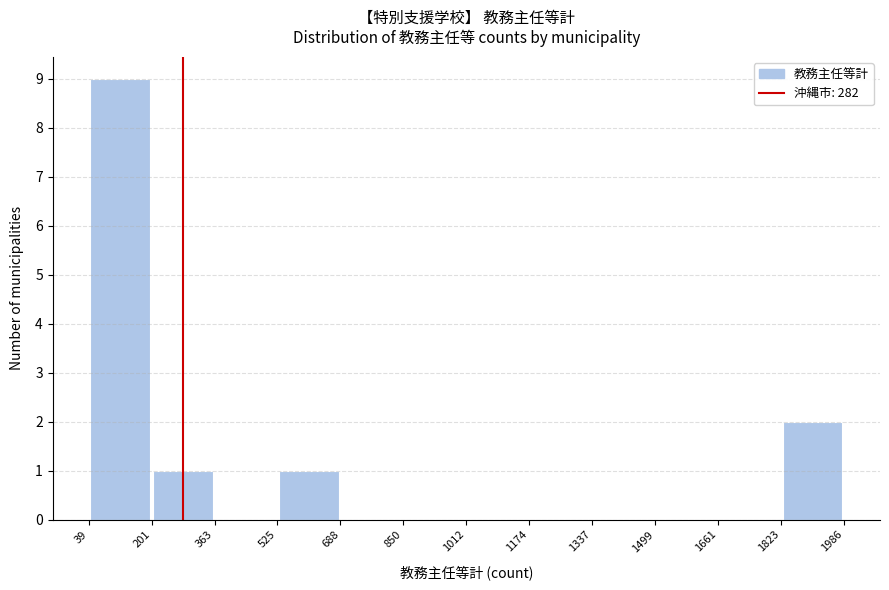

Which range on the x-axis has the tallest bar?

39 to 201